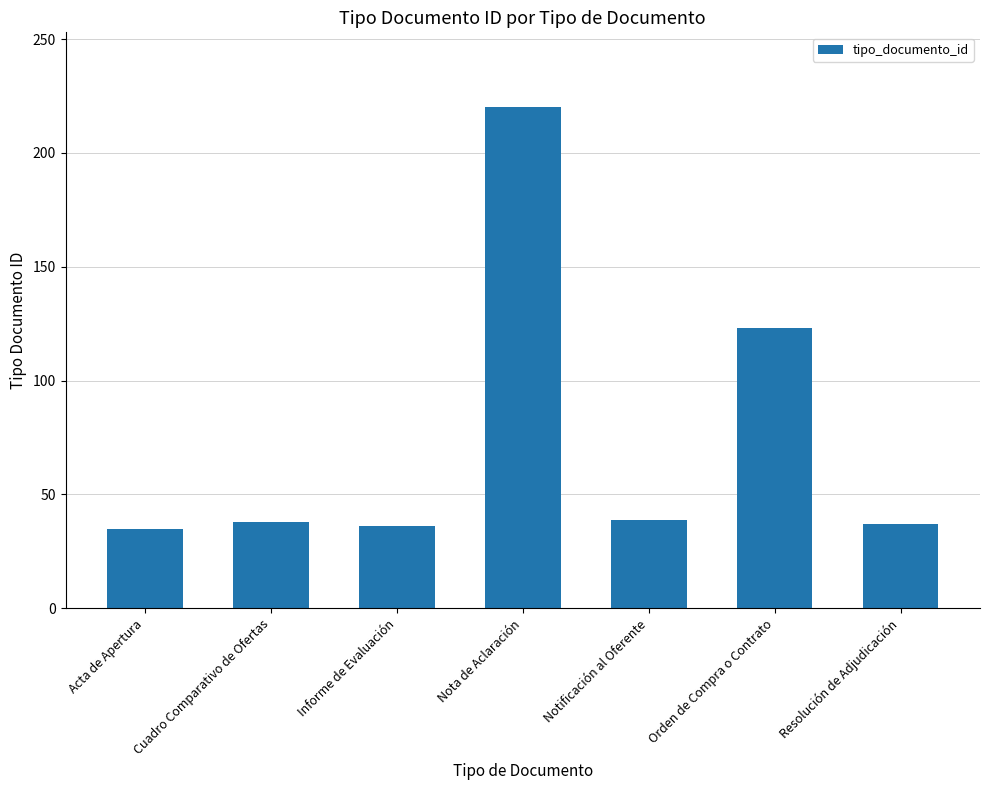

What is the ratio of the value at Informe de Evaluación to the value at Cuadro Comparativo de Ofertas?

0.9